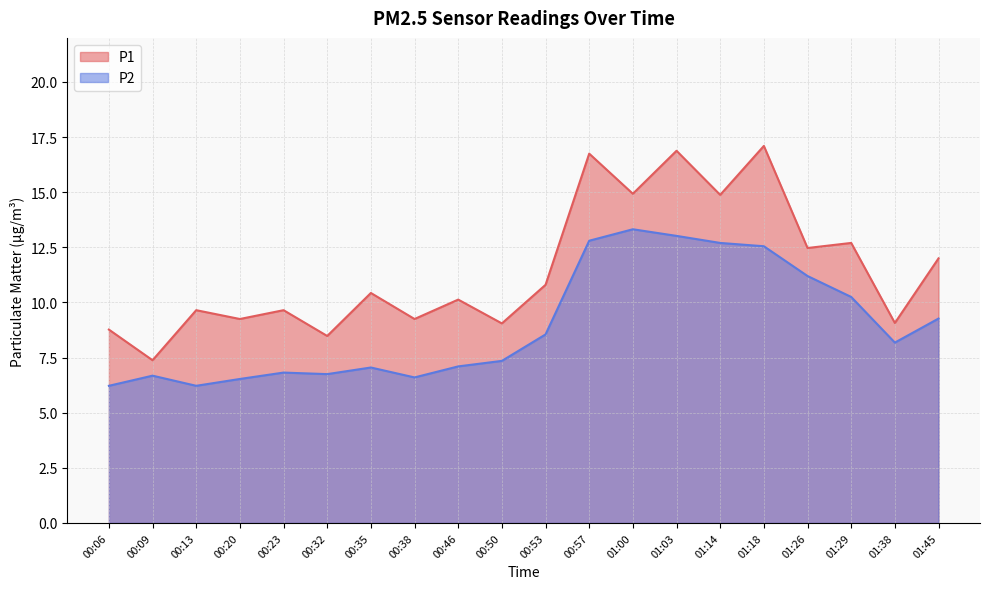

Which series has the largest total across all categories?

P1